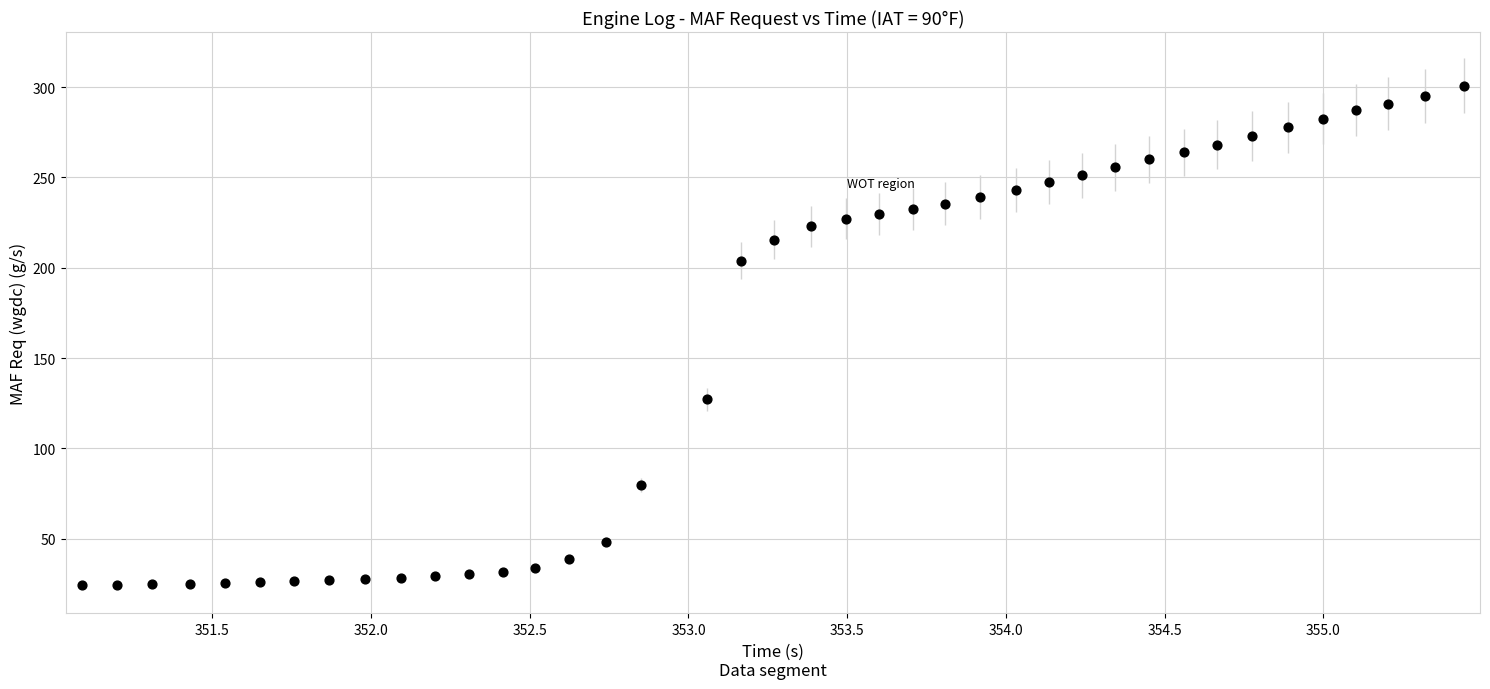

What is the range of Y values (max minus min)?

276.2